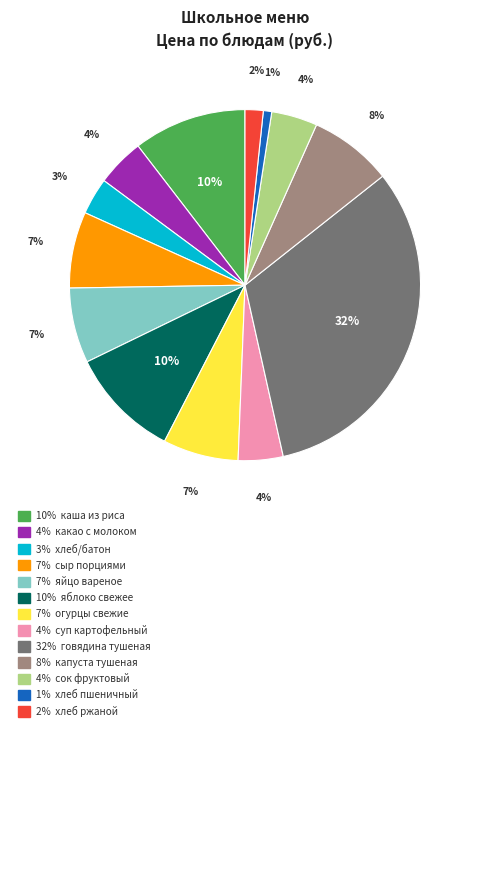

How many slices are in this pie chart?

13